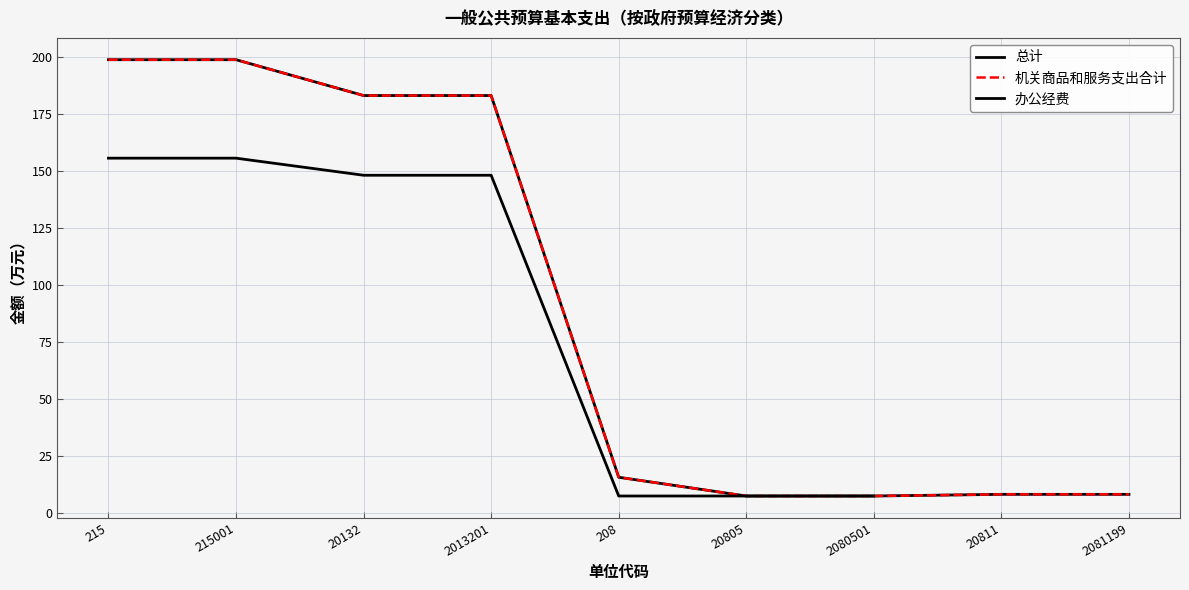

What is the value of the 办公经费 point at the 7th from the left?

7.5